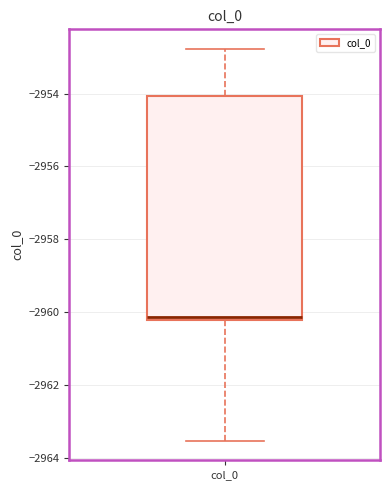

Transcribe this box plot: give where the median line is, the range the box spans, and where the two whiskers end, as read against the y-axis. The values are not printed on the chart, so give them approximately, as read against the axis.

median -2960.2 (just above the box's lower edge), box -2960.2 to -2954.0, whiskers -2963.6 to -2952.8